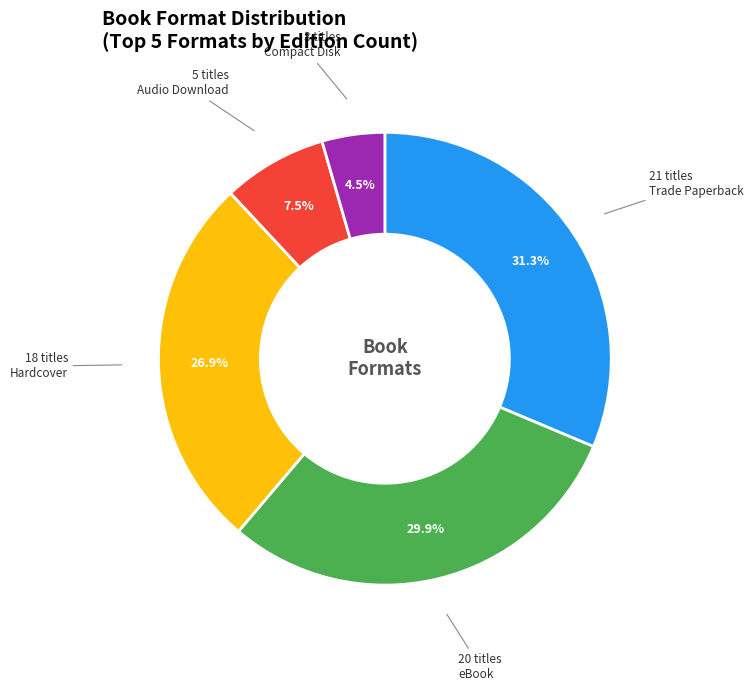

Is there a majority slice in this chart?

No